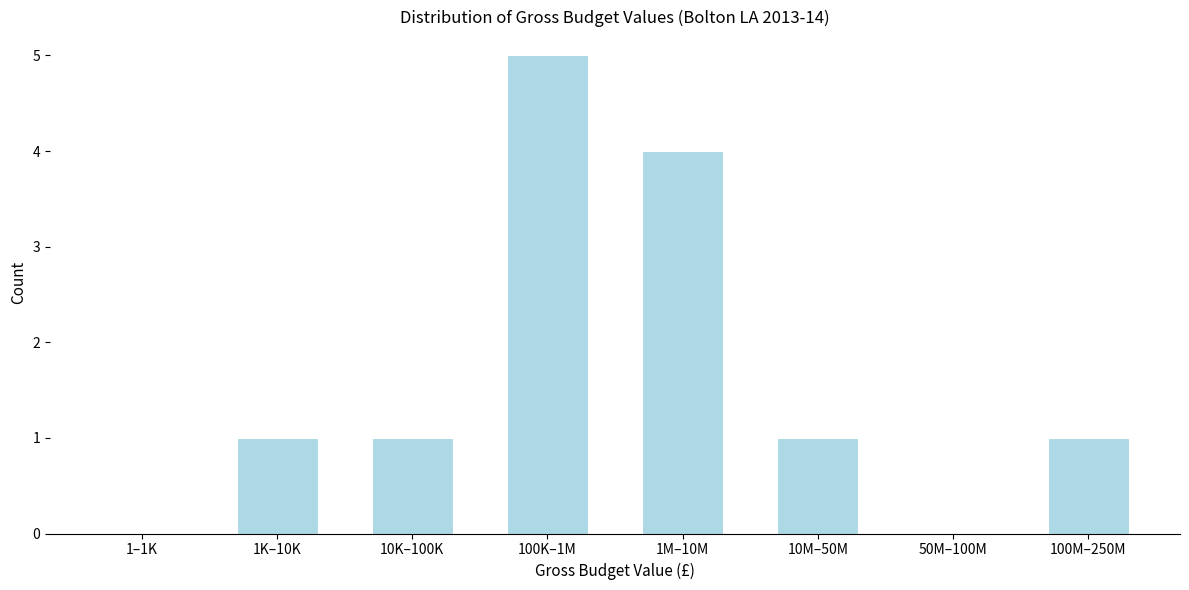

Reading right to left, list all the values displayed in this chart.

100M–250M=1	50M–100M=0	10M–50M=1	1M–10M=4	100K–1M=5	10K–100K=1	1K–10K=1	1–1K=0